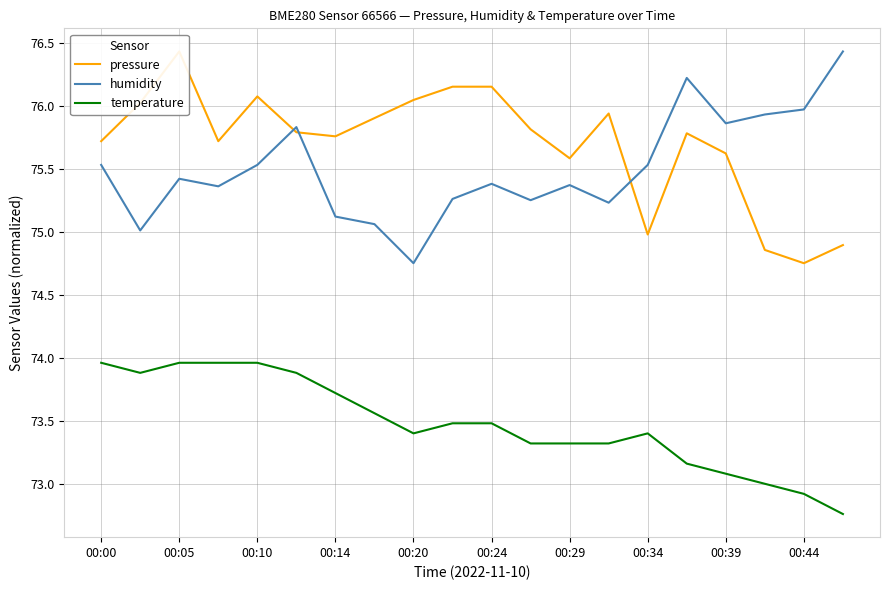

True or false: pressure and temperature intersect in this chart.

False